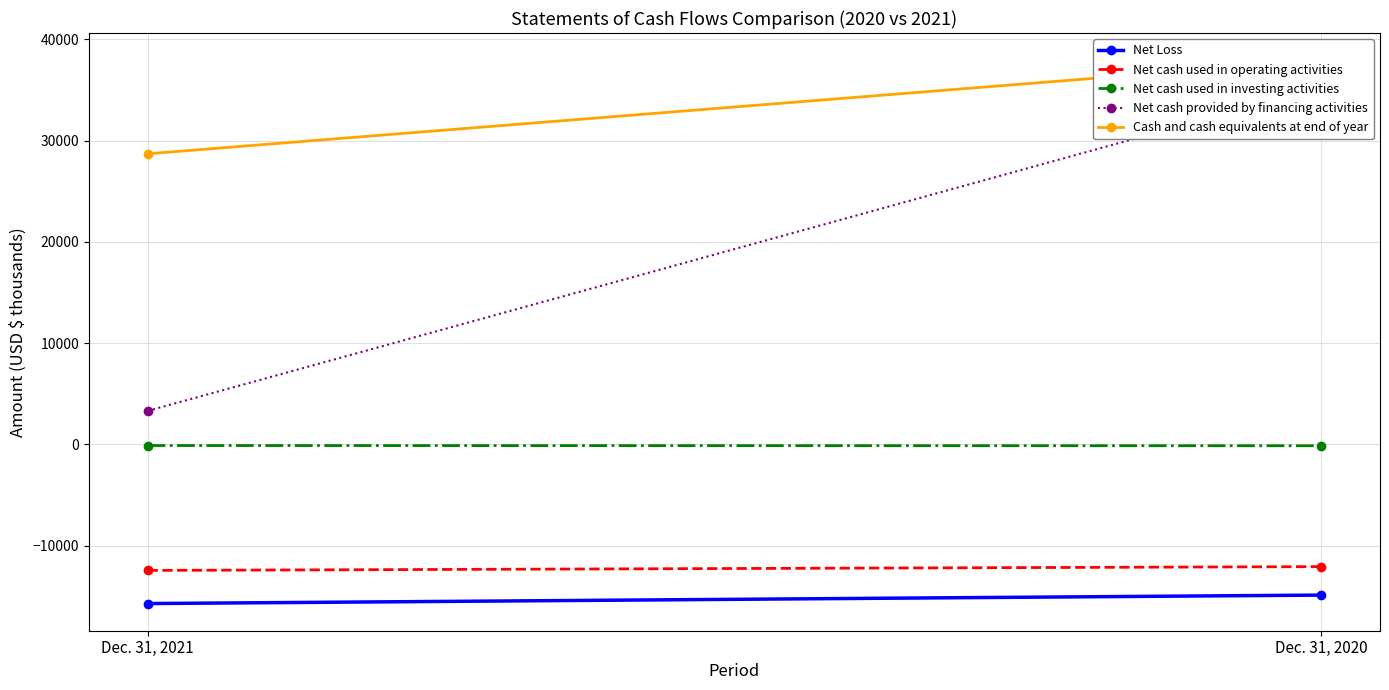

What is the value of the Net cash used in investing activities point at the 2nd from the left?

-131